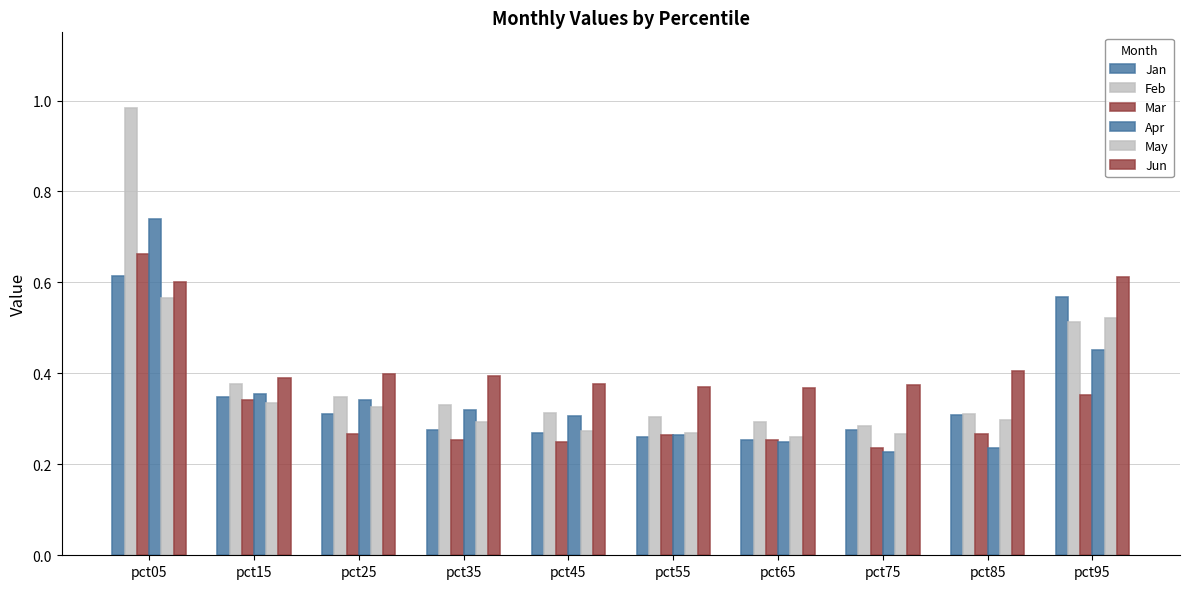

Reading left to right, transcribe all the data shown in this chart.

Jan: pct05=0.6	pct15=0.3	pct25=0.3	pct35=0.3	pct45=0.3	pct55=0.3	pct65=0.3	pct75=0.3	pct85=0.3	pct95=0.6
Feb: pct05=1.0	pct15=0.4	pct25=0.3	pct35=0.3	pct45=0.3	pct55=0.3	pct65=0.3	pct75=0.3	pct85=0.3	pct95=0.5
Mar: pct05=0.7	pct15=0.3	pct25=0.3	pct35=0.3	pct45=0.2	pct55=0.3	pct65=0.3	pct75=0.2	pct85=0.3	pct95=0.4
Apr: pct05=0.7	pct15=0.4	pct25=0.3	pct35=0.3	pct45=0.3	pct55=0.3	pct65=0.2	pct75=0.2	pct85=0.2	pct95=0.5
May: pct05=0.6	pct15=0.3	pct25=0.3	pct35=0.3	pct45=0.3	pct55=0.3	pct65=0.3	pct75=0.3	pct85=0.3	pct95=0.5
Jun: pct05=0.6	pct15=0.4	pct25=0.4	pct35=0.4	pct45=0.4	pct55=0.4	pct65=0.4	pct75=0.4	pct85=0.4	pct95=0.6